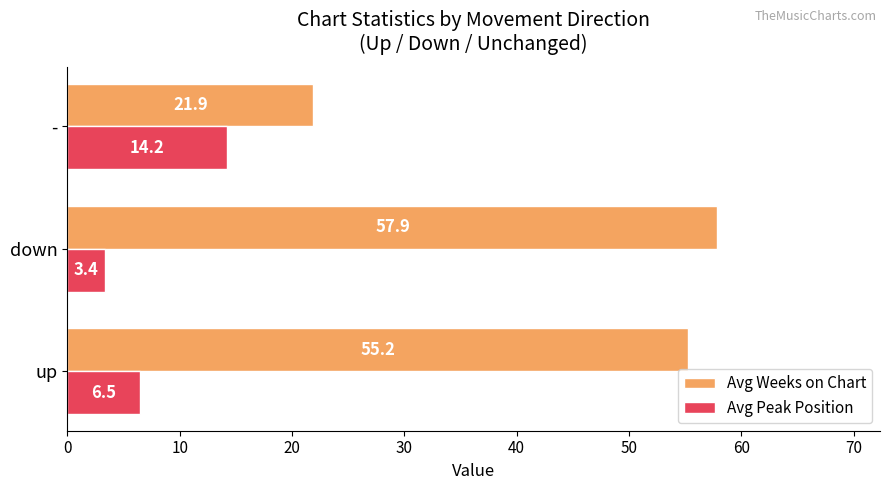

Which series has the widest spread of values?

Avg Weeks on Chart